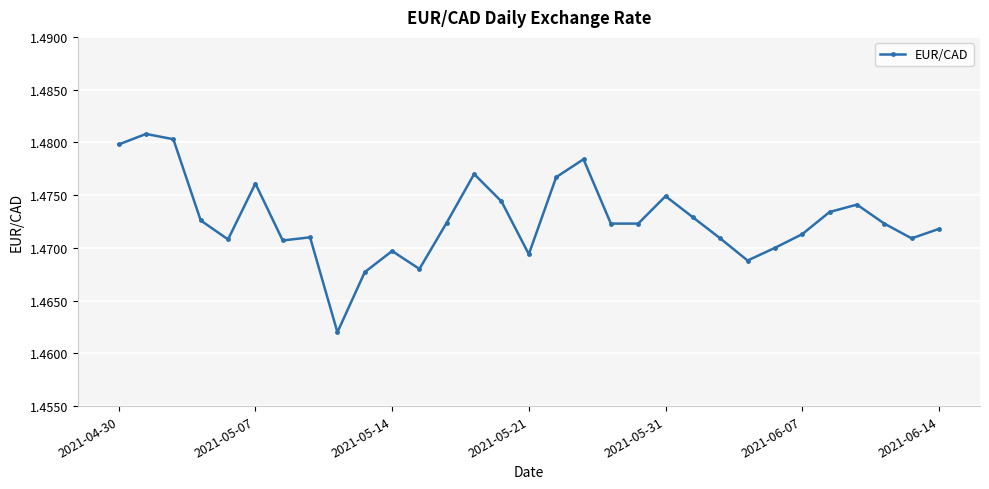

How many lines are shown in the chart?

1